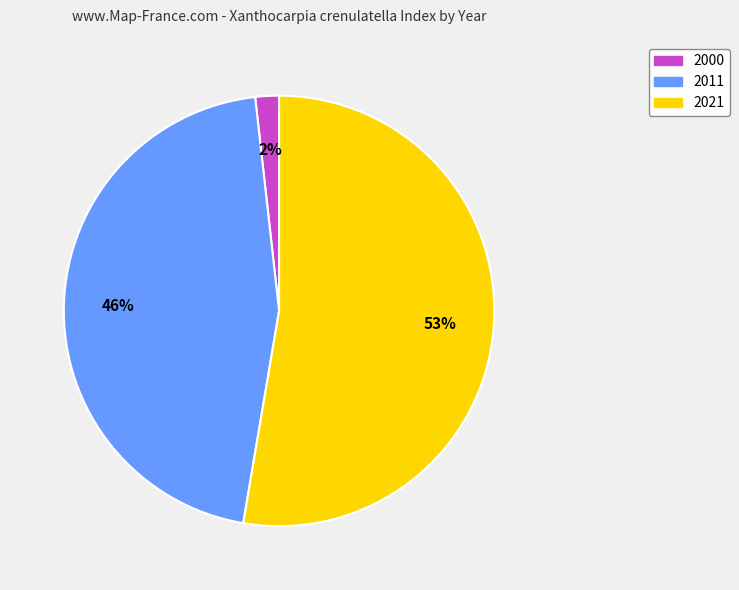

Which category accounts for the majority?

2021